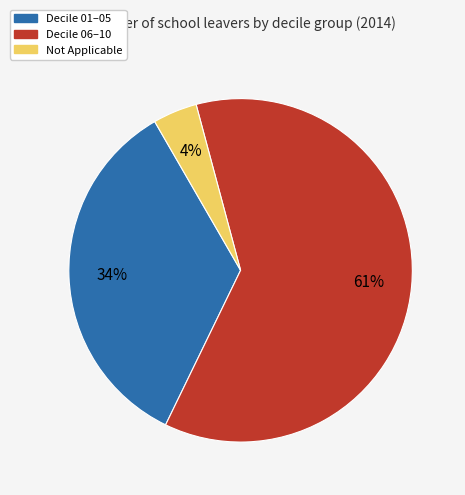

Is there a majority slice in this chart?

Yes